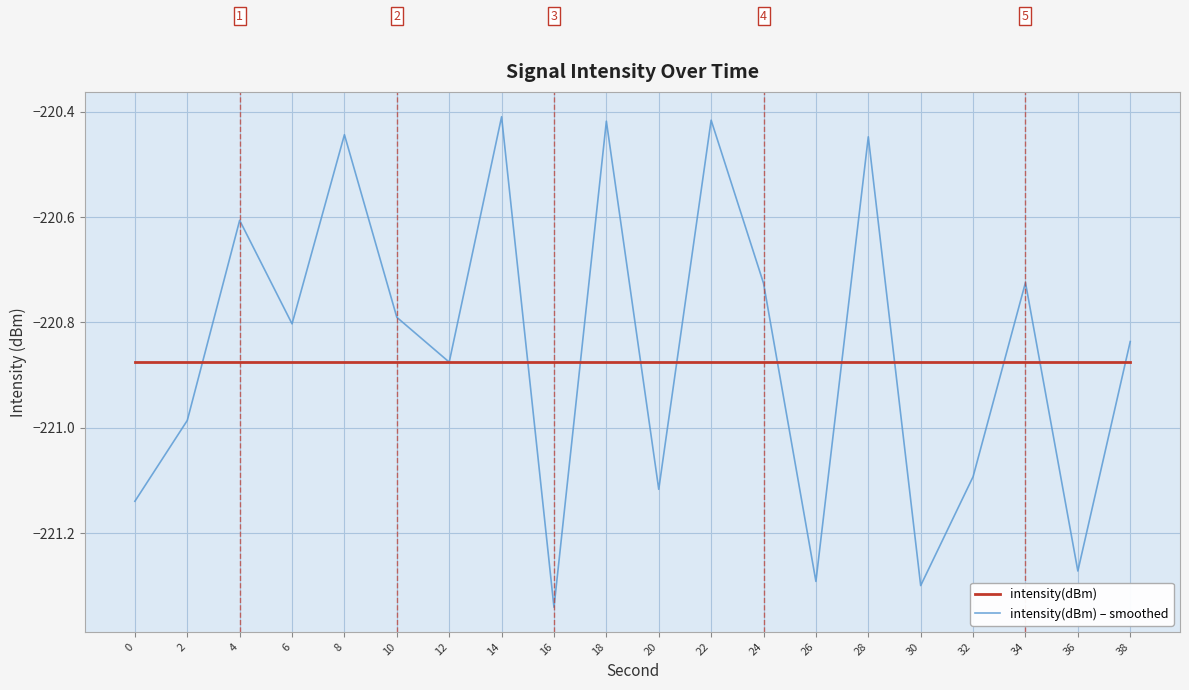

What is the total value across all series at 36?

-442.1